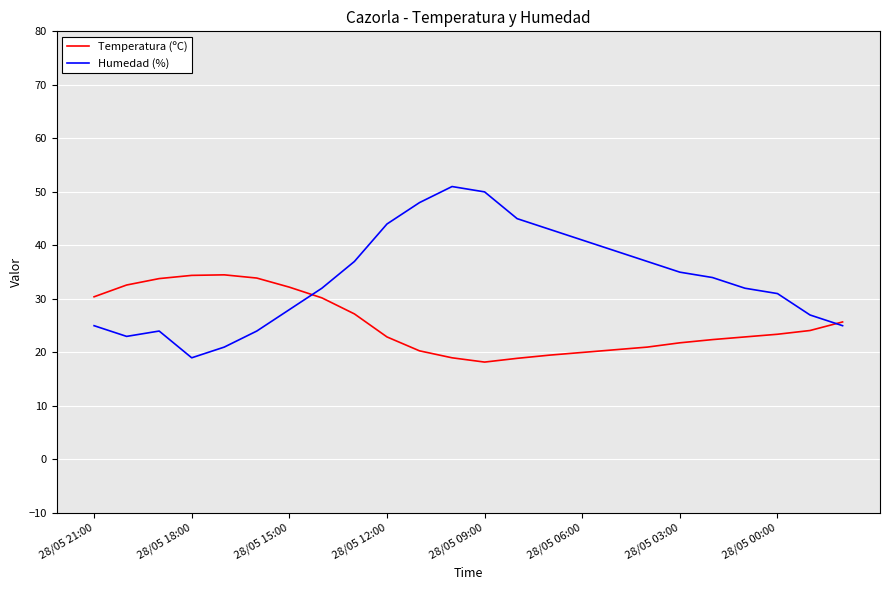

What is the maximum value shown in the chart?

51.0